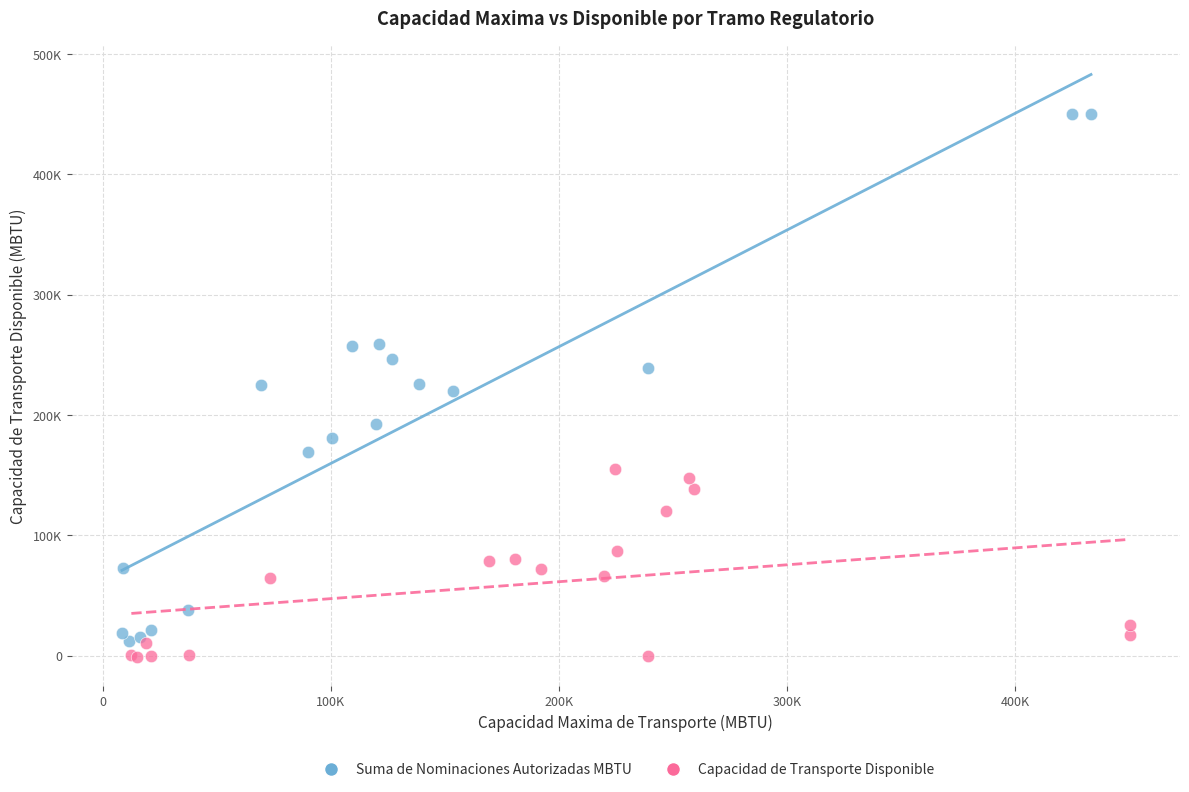

What are all the series names shown in the legend?

Suma de Nominaciones Autorizadas MBTU, Capacidad de Transporte Disponible